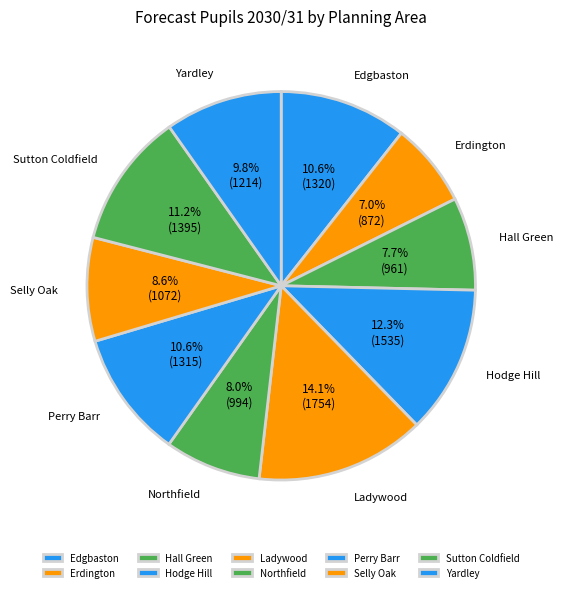

What is the largest slice in the pie chart?

Ladywood